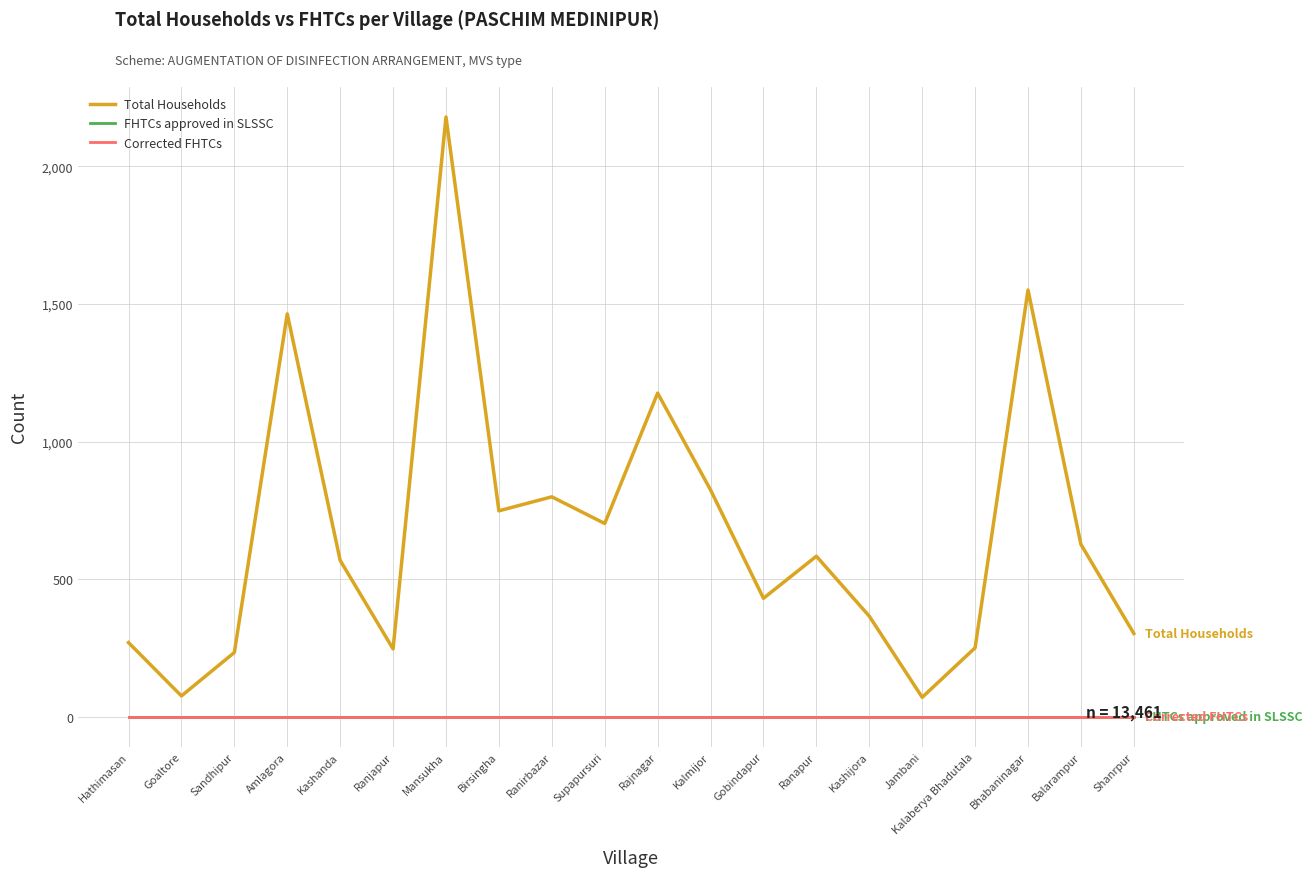

Does the chart display data point markers on the line(s)?

No